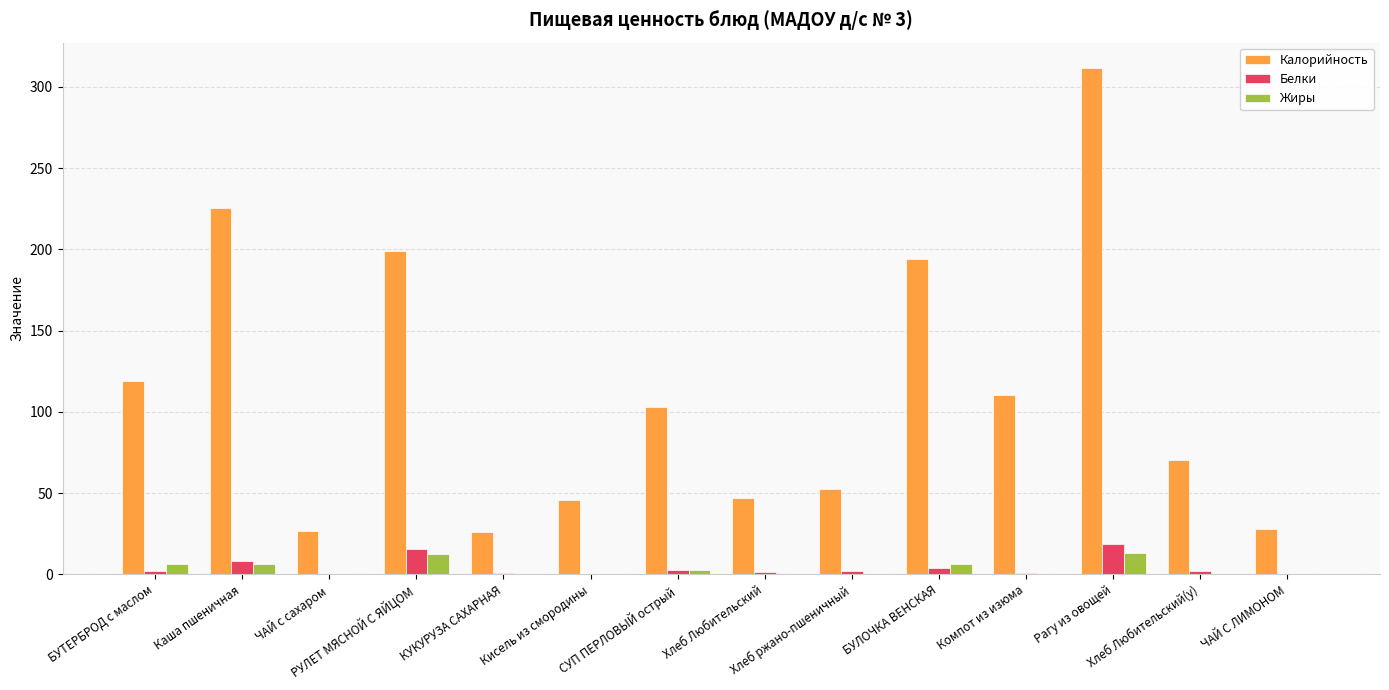

What is the sum of all Калорийность values?

1558.4